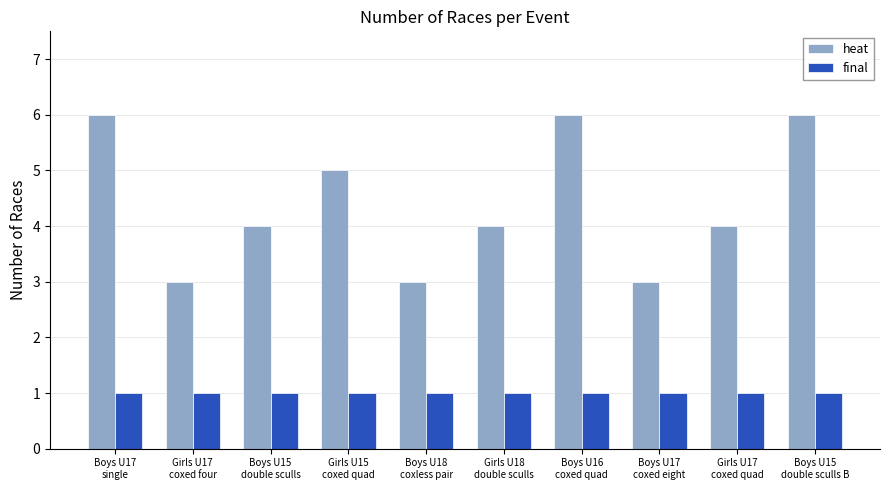

Reading right to left, extract all data points from this chart.

heat: 6	4	3	6	4	3	5	4	3	6
final: 1	1	1	1	1	1	1	1	1	1